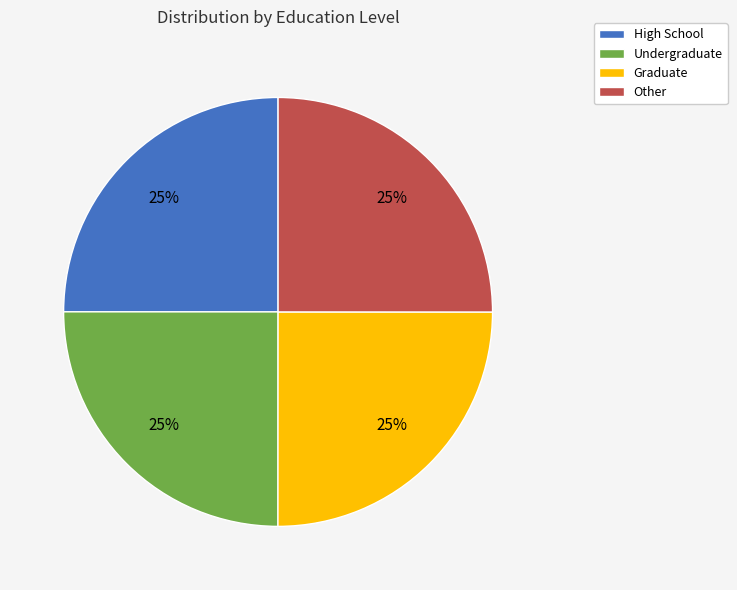

To the nearest percent, what portion does High School represent?

25%